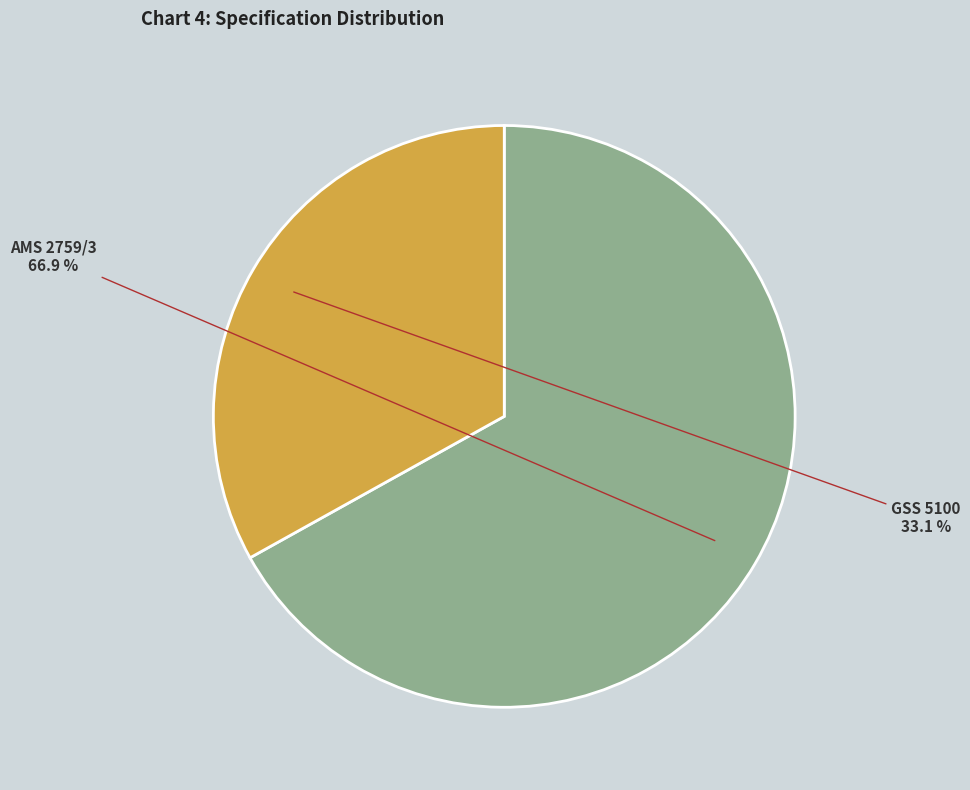

How many segments does this pie chart have?

2